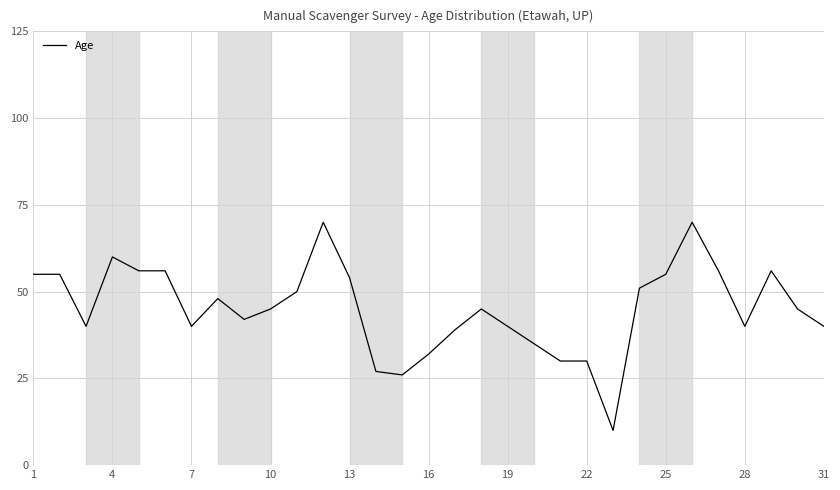

What is the smallest value displayed?

10